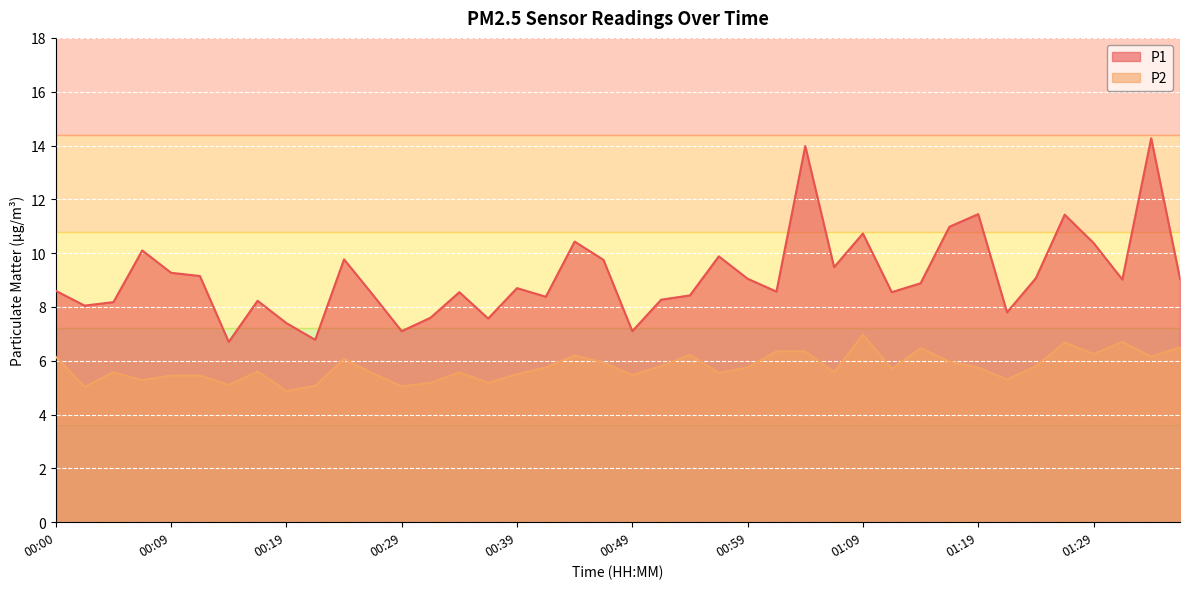

Rank the categories by P2 value from highest to lowest.

01:09, 01:31, 01:26, 01:36, 01:14, 01:01, 01:04, 01:29, 00:54, 00:44, 00:00, 01:34, 00:24, 01:16, 00:46, 00:51, 01:24, 00:41, 00:59, 01:19, 01:11, 00:17, 00:05, 00:34, 01:06, 00:56, 00:27, 00:39, 00:49, 00:09, 00:12, 01:21, 00:07, 00:32, 00:37, 00:14, 00:22, 00:29, 00:02, 00:19